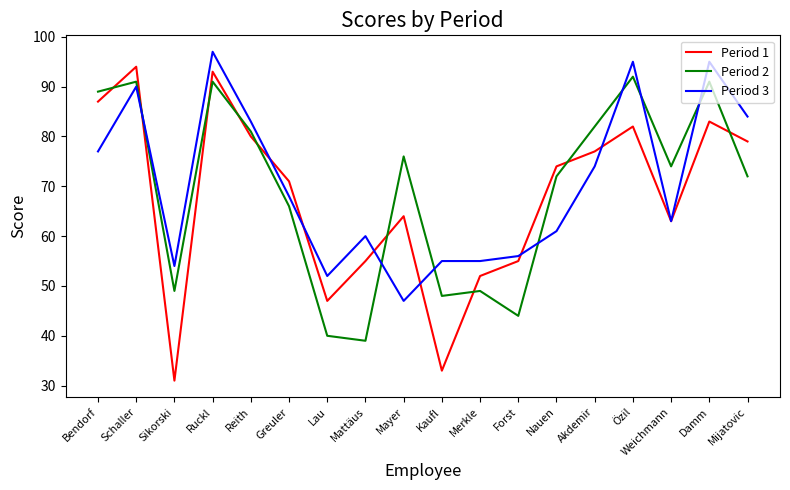

Which label corresponds to the largest value in the chart?

Ruckl